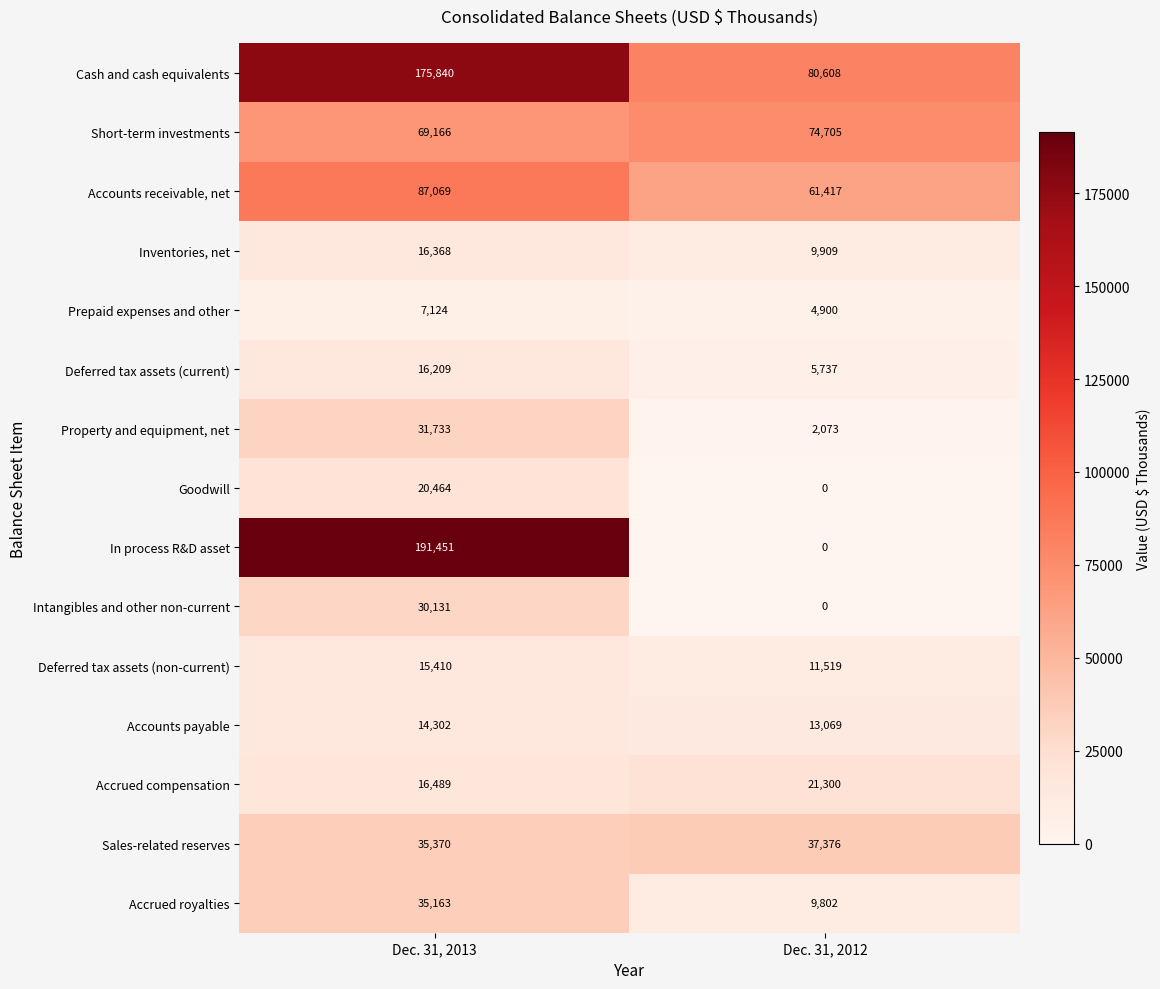

What is the difference between the highest and lowest values at Dec. 31, 2013?

184327